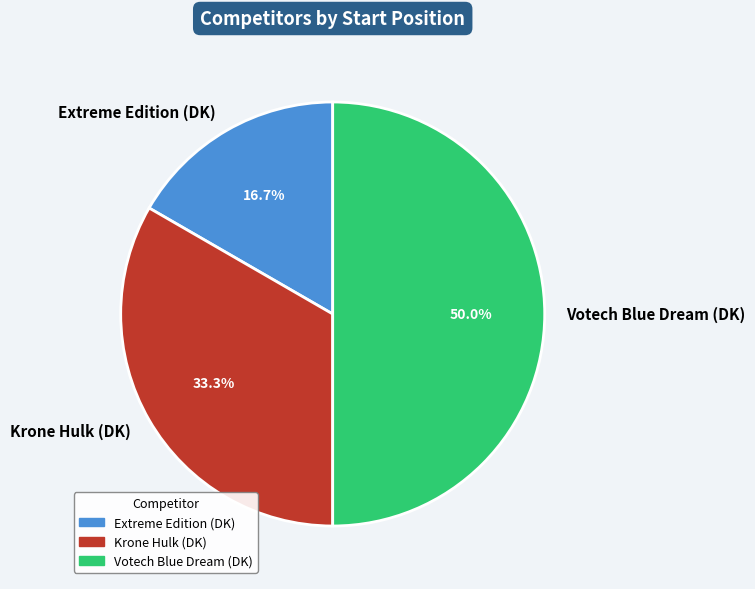

Combined, what portion of the pie is Extreme Edition (DK) and Votech Blue Dream (DK)?

66.7%